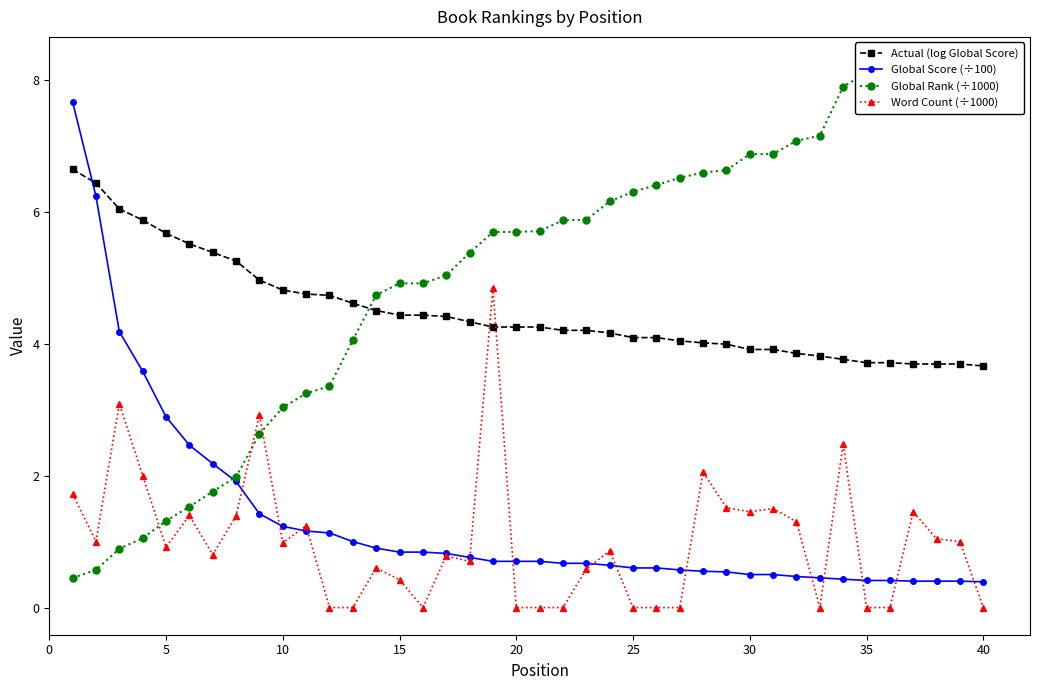

At 15, list the series in order from smallest to largest.

Global Rank (÷1000), Word Count (÷1000), Global Score (÷100), Actual (log Global Score)